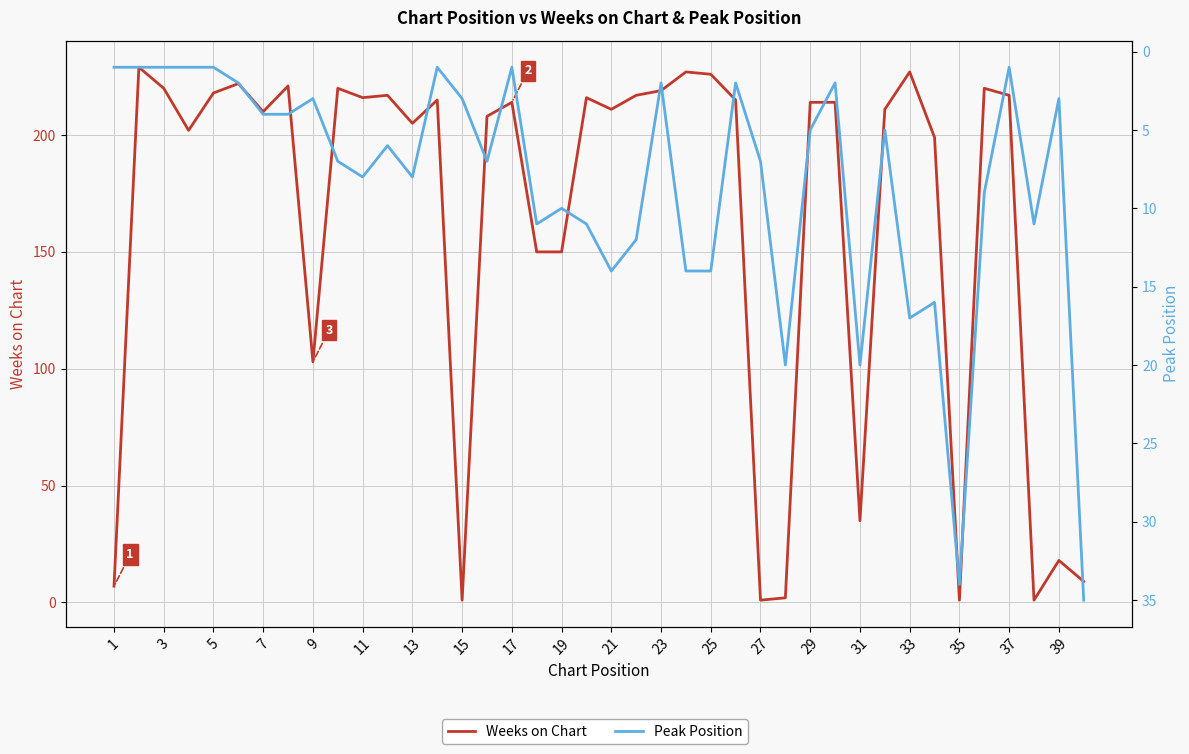

How many values in the Weeks on Chart series are below 214?

19